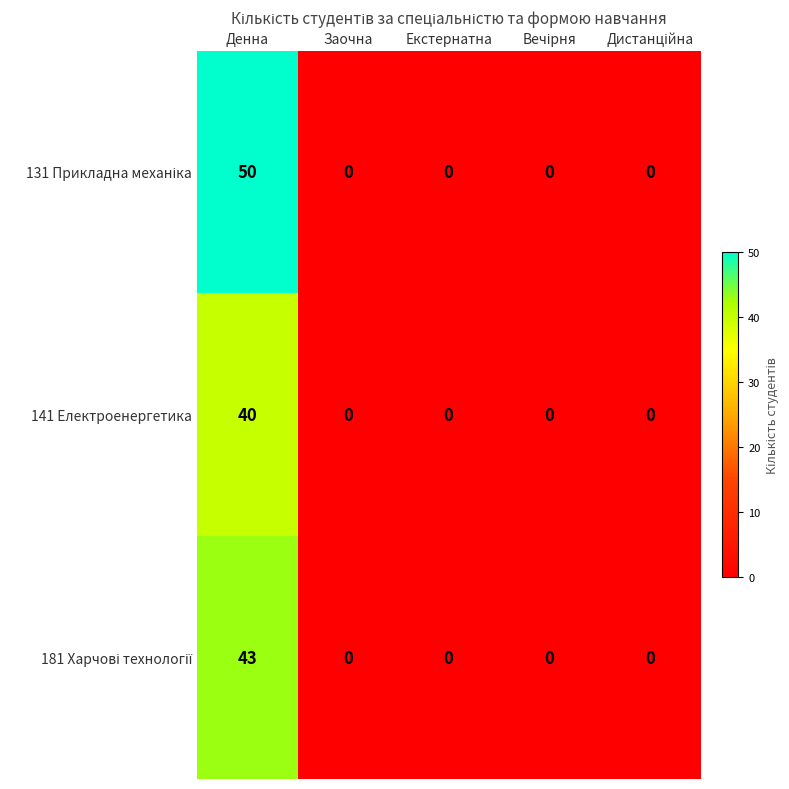

At which category is the sum across all series the highest?

Денна